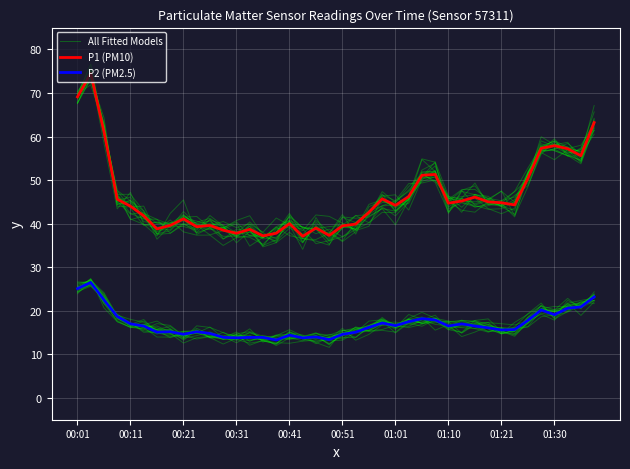

At 34, list the series in order from smallest to largest.

P2 (PM2.5), P1 (PM10), All Fitted Models